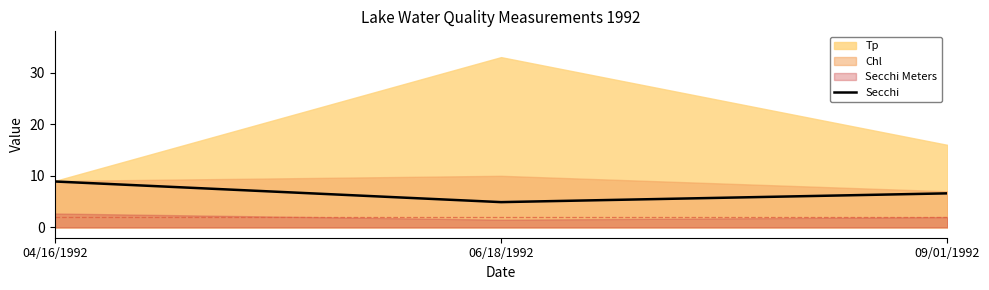

Does the chart display data point markers on the line(s)?

No